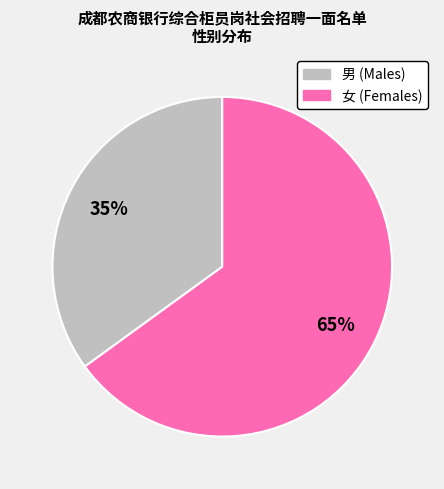

Is it true that 女 is 59% of the pie?

False